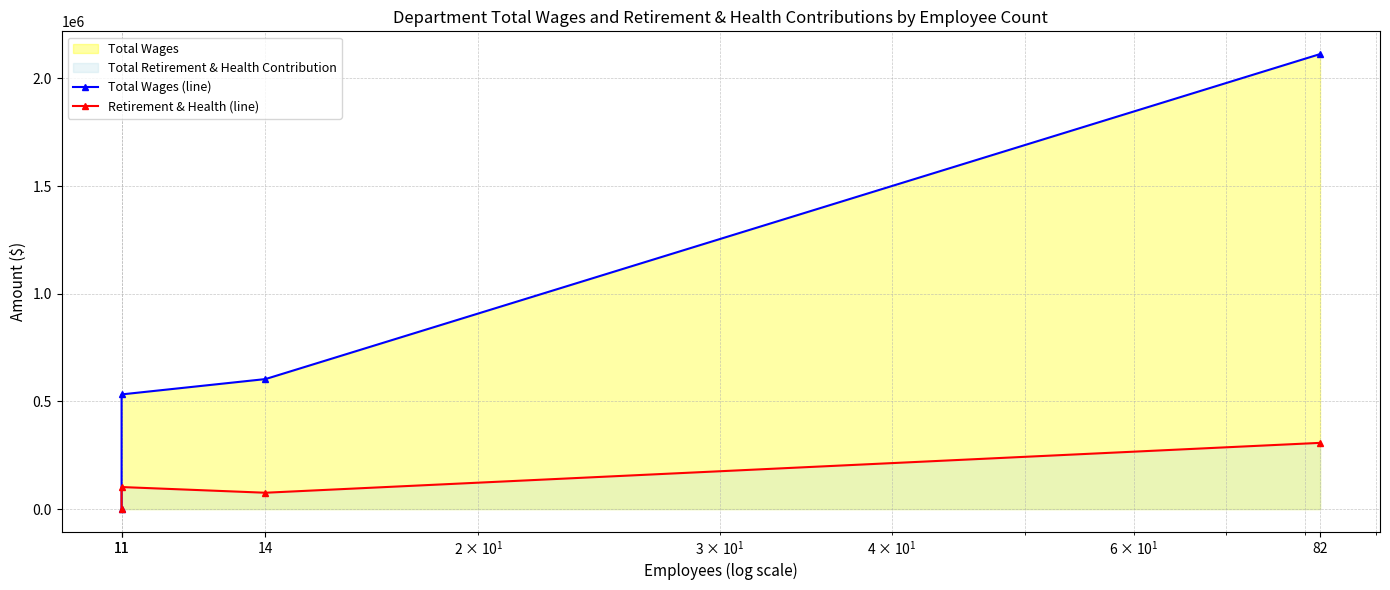

At which label does Retirement & Health (line) first exceed 102318?

82